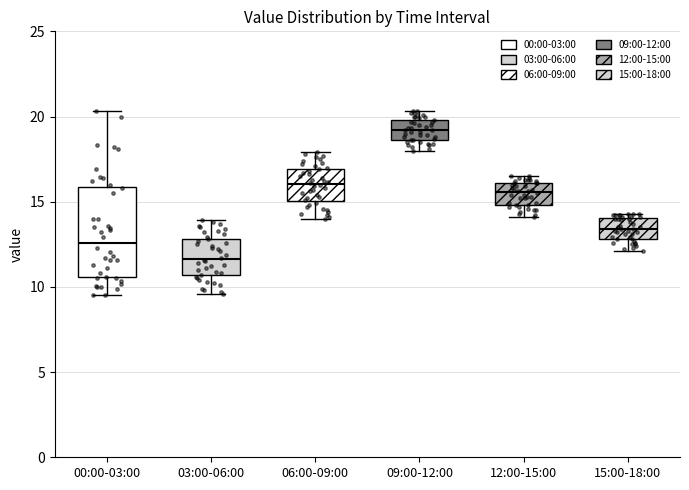

Where is the upper edge of the box for 00:00-03:00 on the y-axis? The values are not printed on the chart, so give them approximately, as read against the axis.

16.0